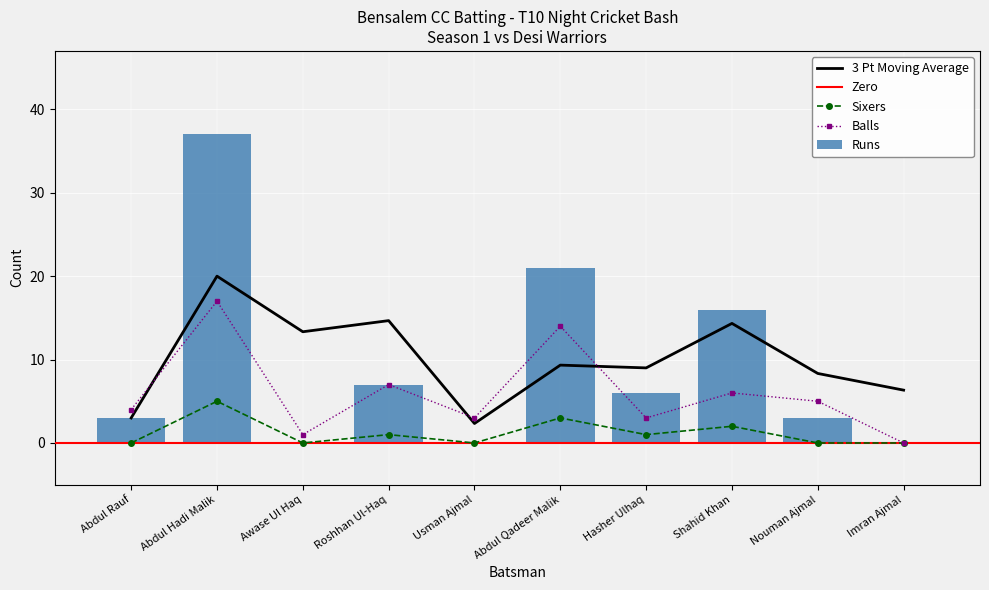

Which series changed the most between Hasher Ulhaq and Nouman Ajmal?

Runs